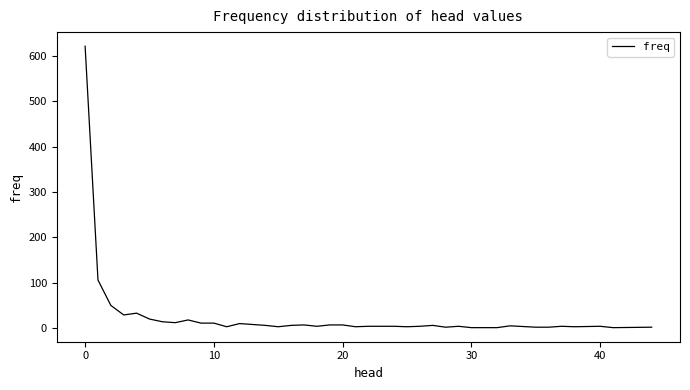

What is the greatest value displayed?

622